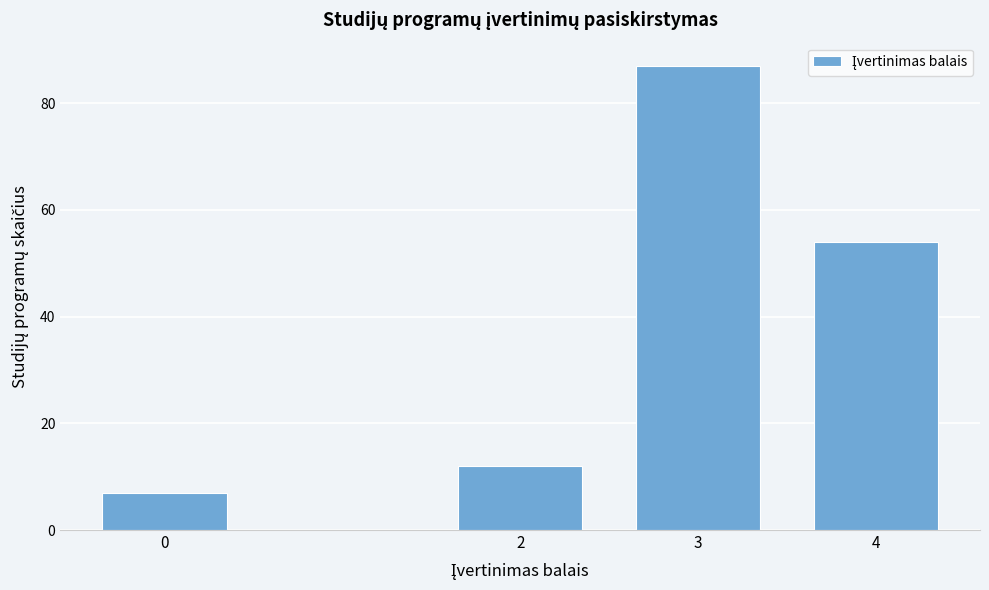

Reading left to right, extract all data points from this chart.

7	12	87	54